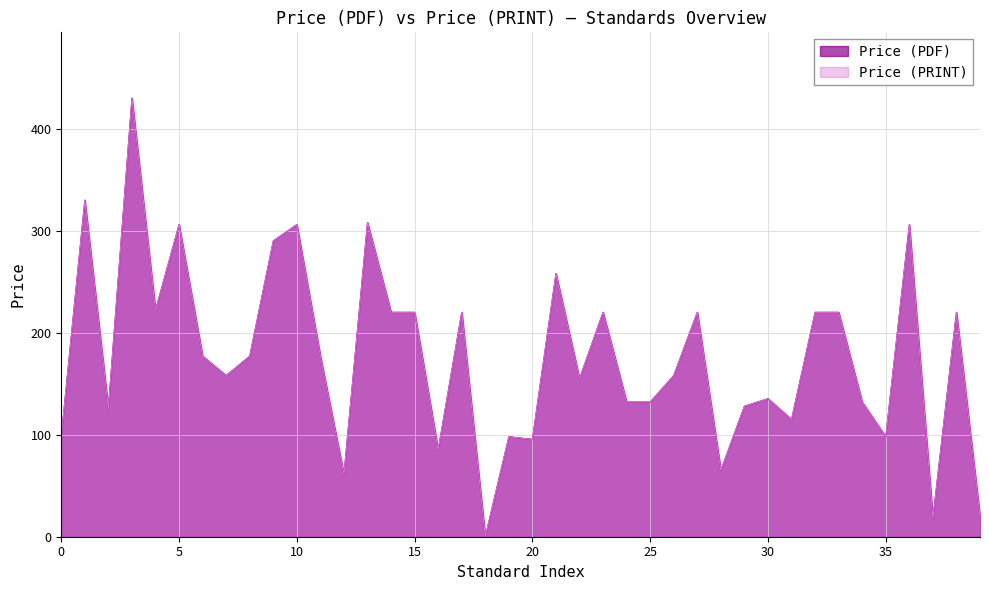

The value of Price (PDF) at PD ISO/IEC TS 20000-16 is 118.5. True or false?

False